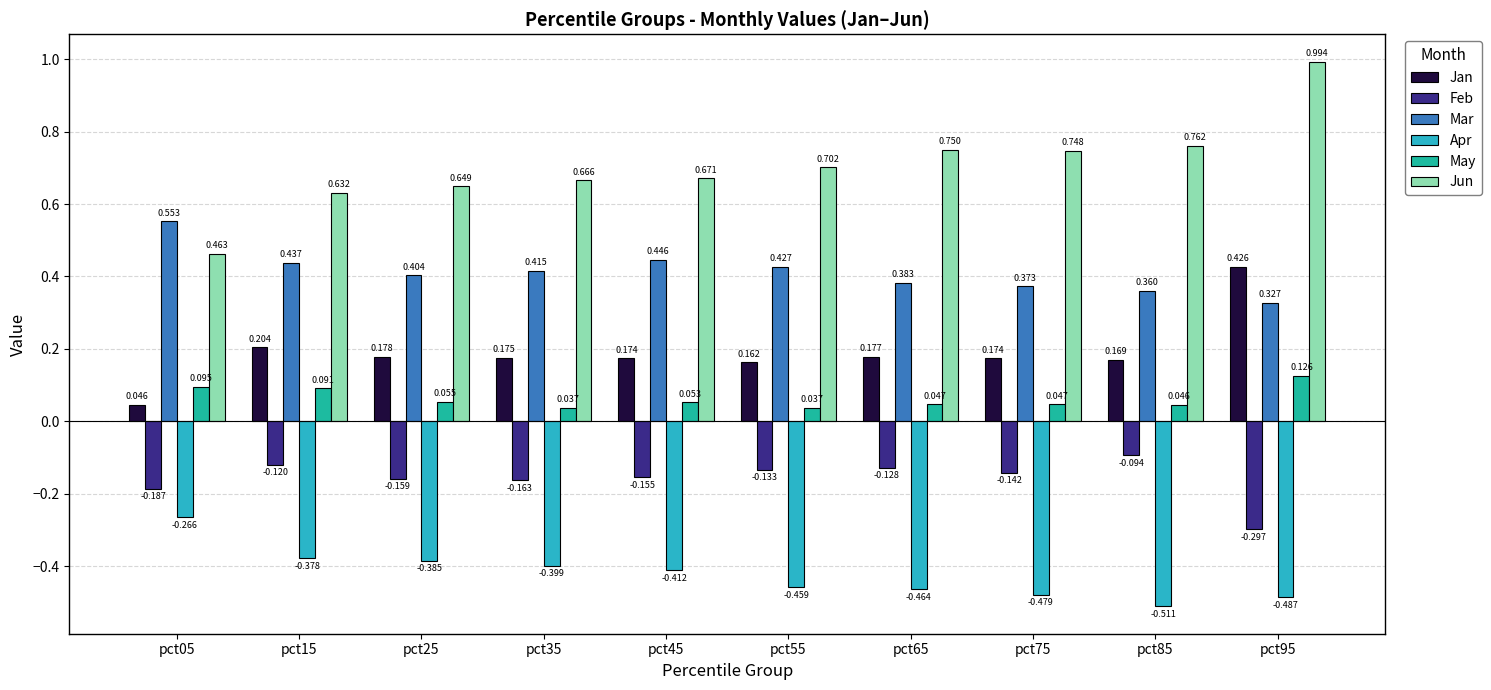

Which series has the widest spread of values?

Jun